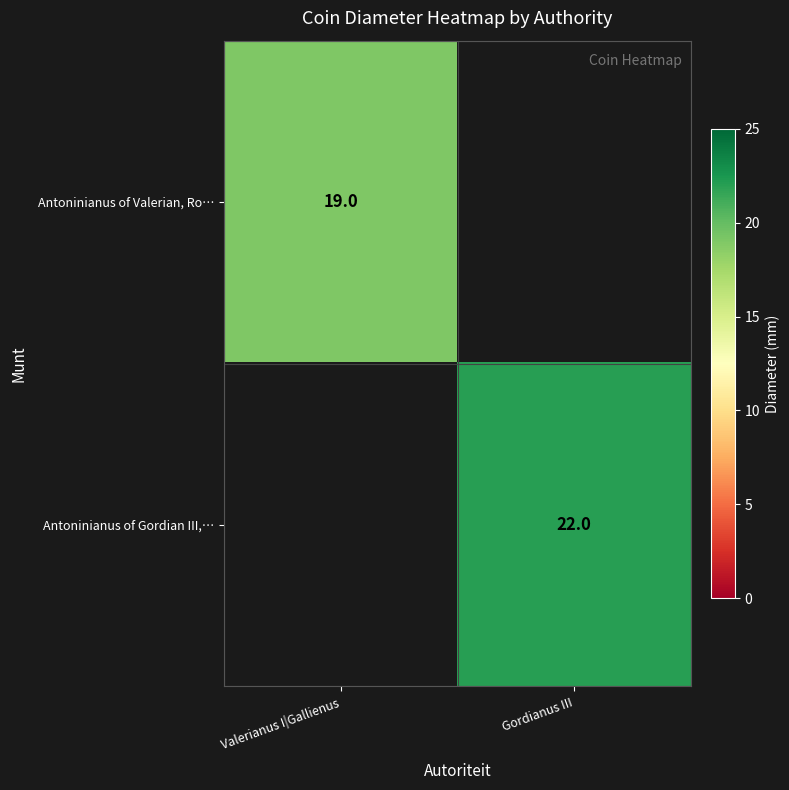

The Antoninianus of Valerian, Ro… series shows 19 at Valerianus I|Gallienus. True or false?

True